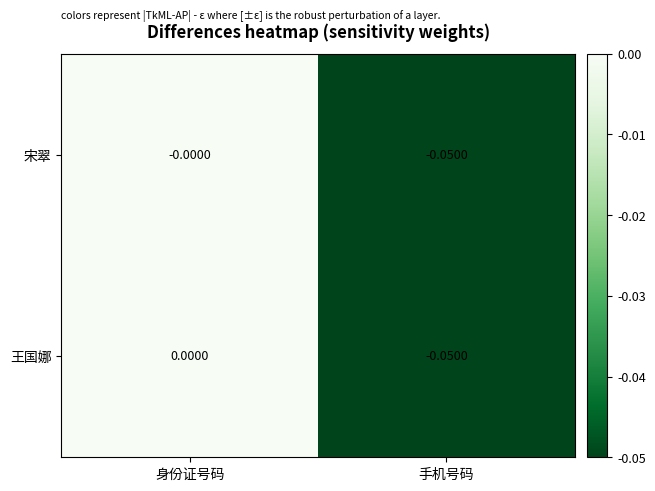

Count the number of categories in the chart.

2